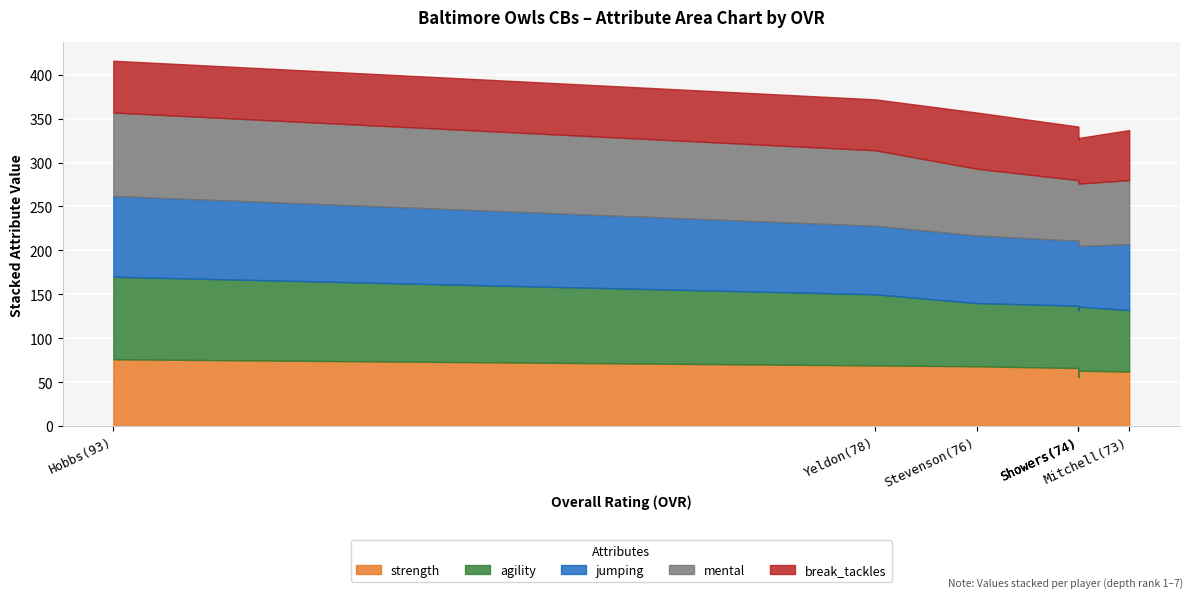

Between which two adjacent categories do agility and jumping first intersect?

Yeldon(78) and Stevenson(76)